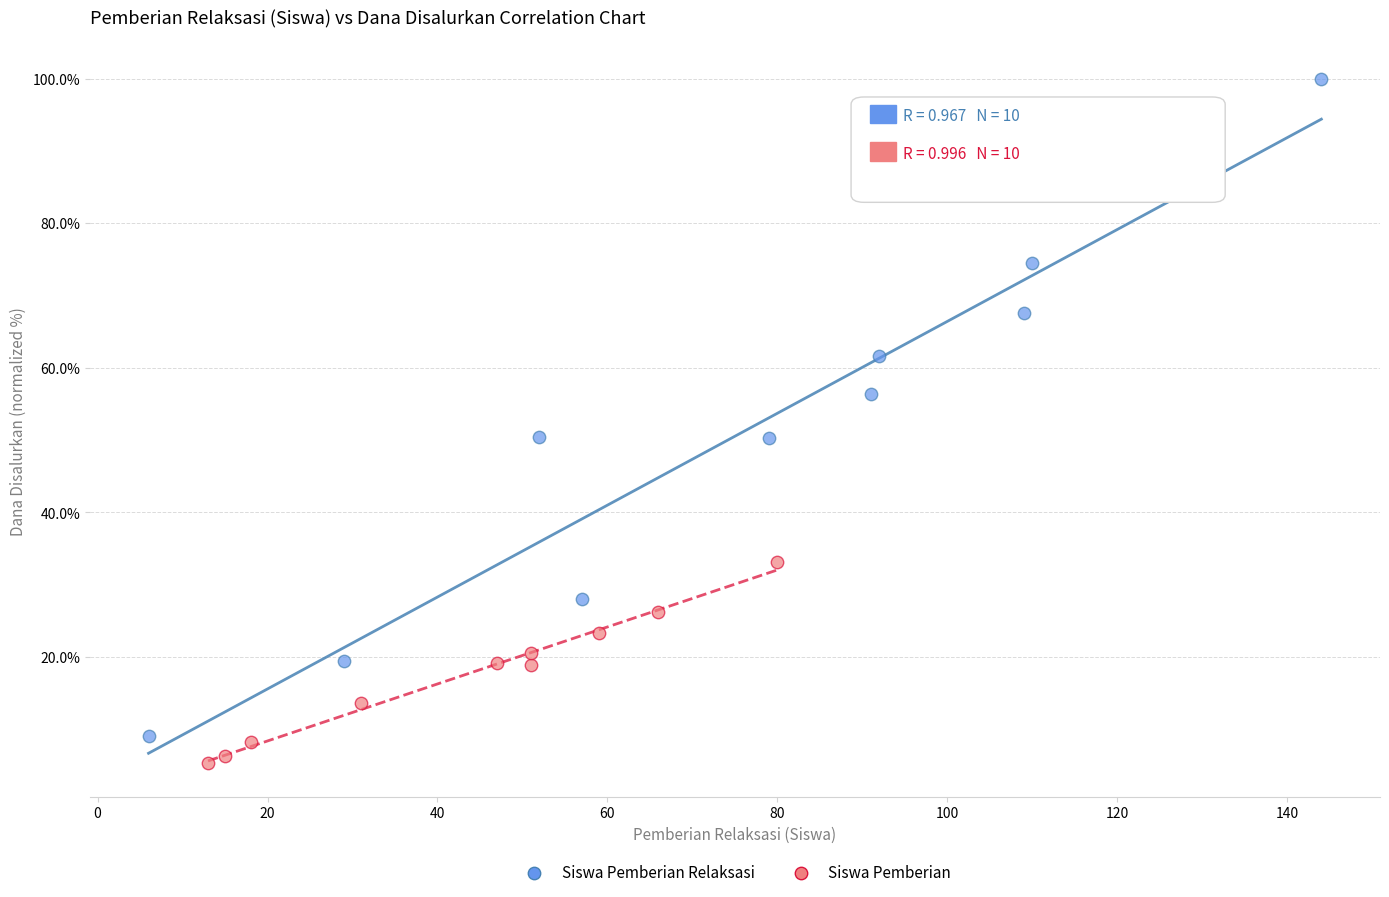

Which series contains the lowest Y value?

Siswa Pemberian